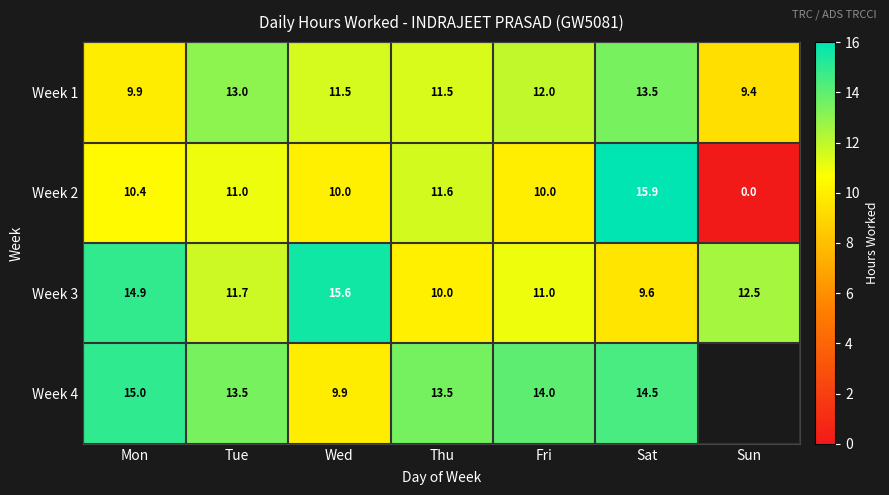

Between Mon and Tue, which series saw the biggest shift?

Week 3